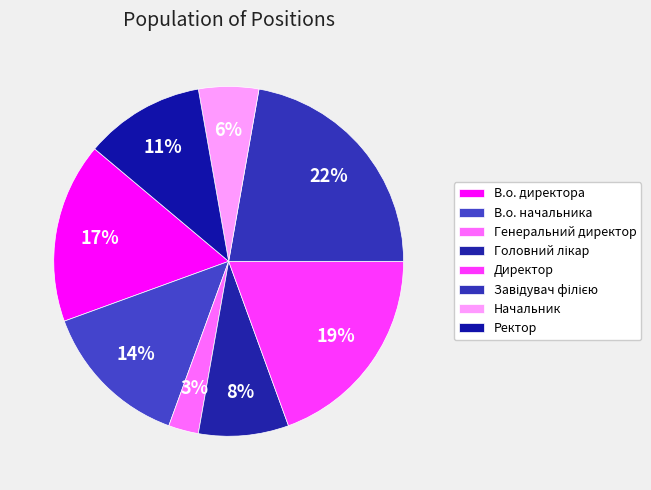

The Генеральний директор slice represents 3% of the pie. True or false?

True